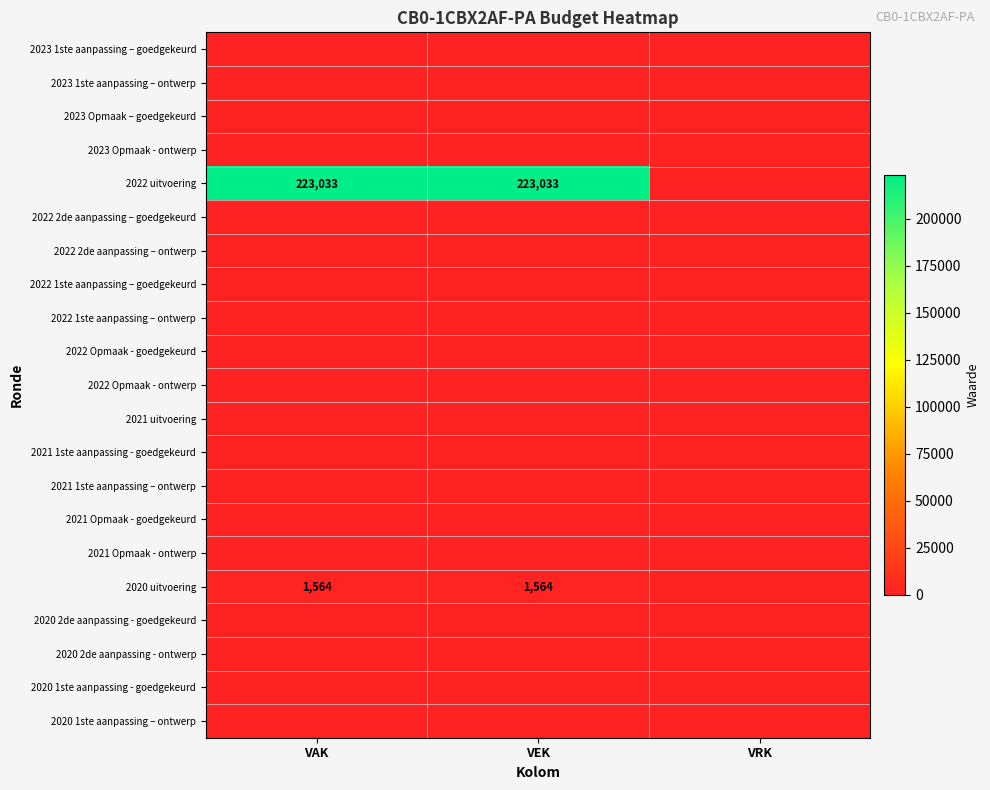

The value of 2020 uitvoering at VEK is 1564. True or false?

True